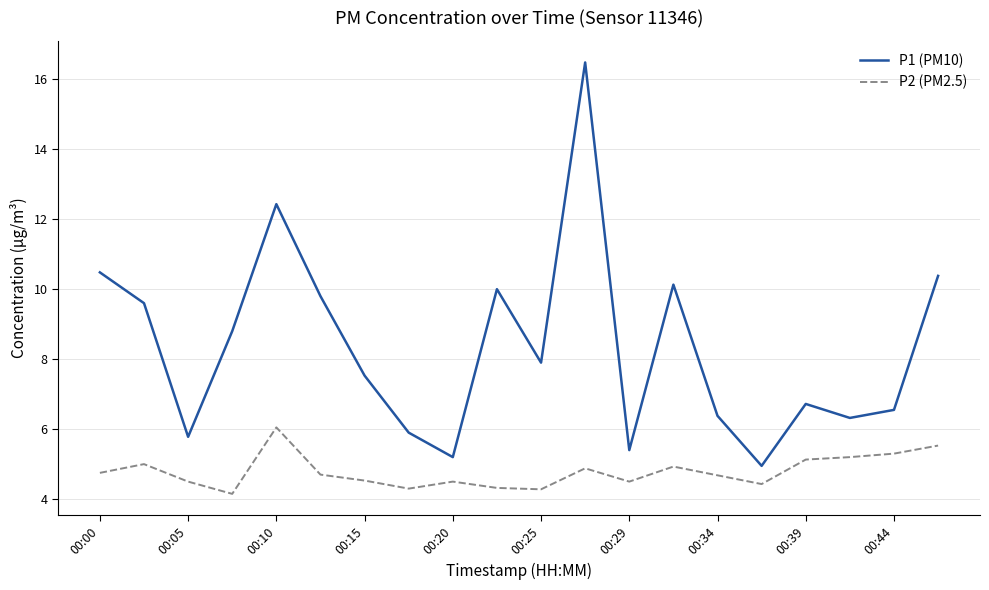

What is the difference between the second highest and minimum values in the P2 (PM2.5) series?

1.4